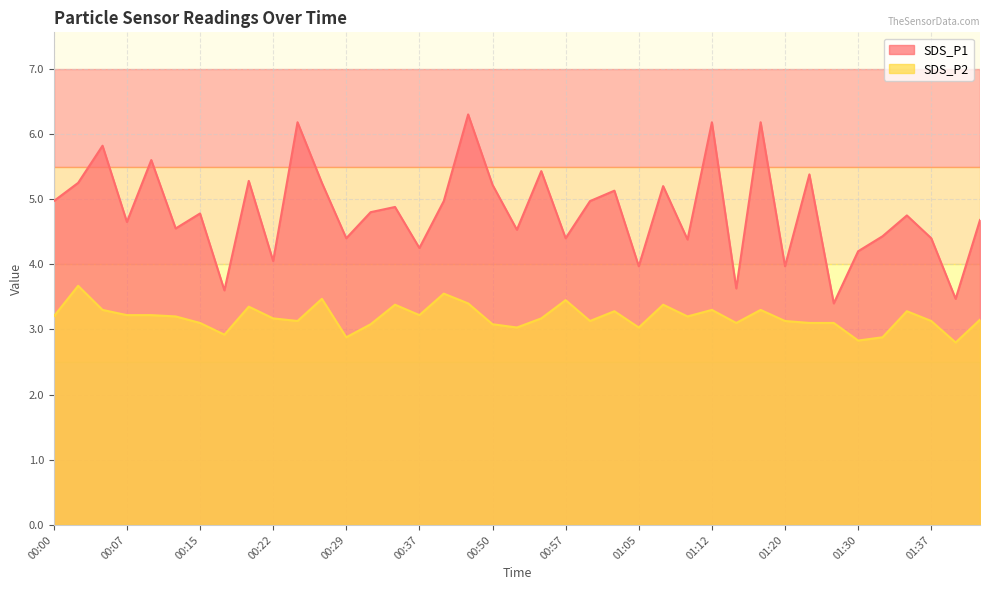

What are all the series names shown in the legend?

SDS_P1, SDS_P2